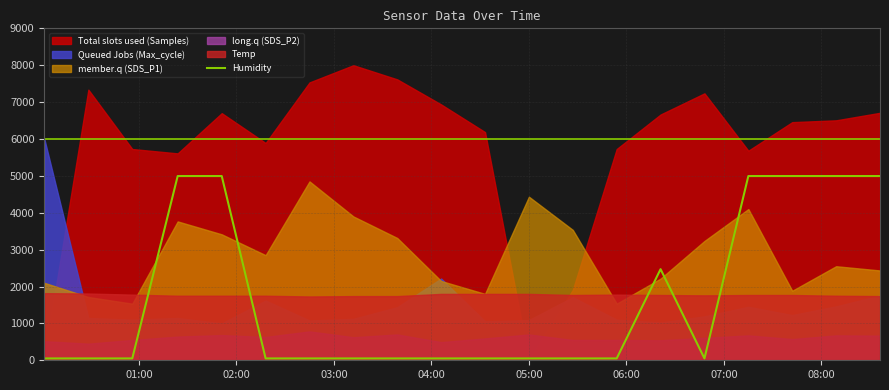

What is the sum of all values?

33090